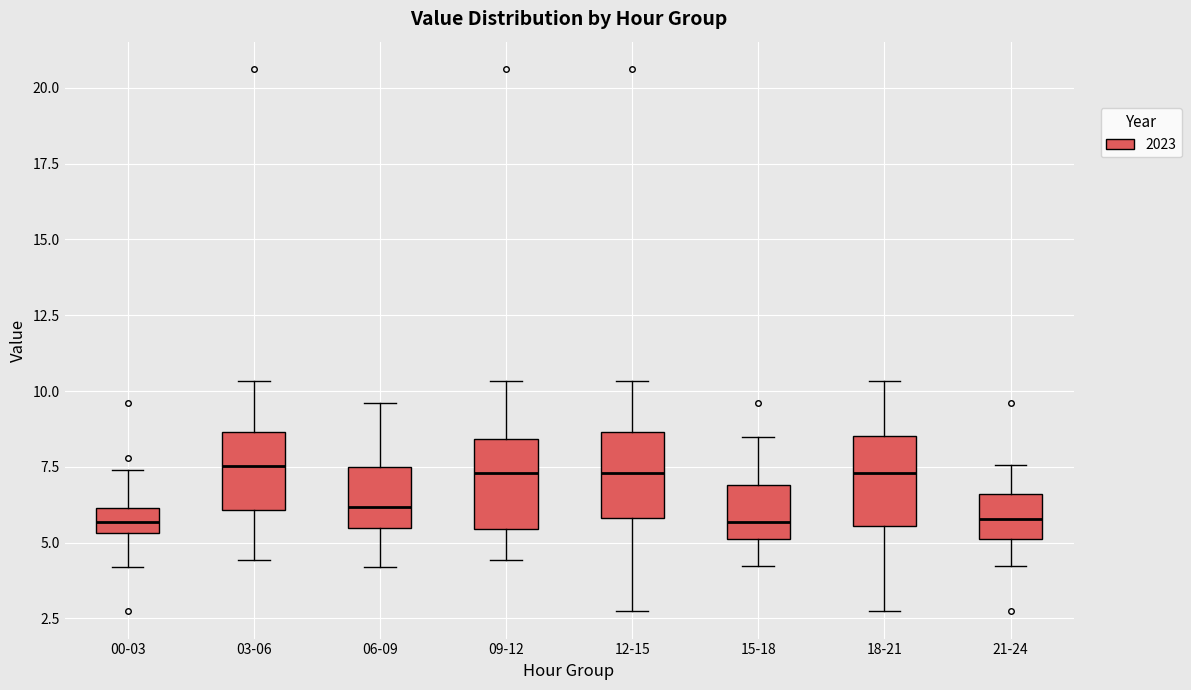

Reading left to right, transcribe this box plot: for each box, give where its median line is, the range the box spans, and where its two whiskers end, as read against the y-axis. The values are not printed on the chart, so give them approximately, as read against the axis.

00-03: median 5.5 (inside the box), box 5.5 to 6.0, whiskers 4.0 to 7.5
03-06: median 7.5, box 6.0 to 8.5, whiskers 4.5 to 10.5
06-09: median 6.0, box 5.5 to 7.5, whiskers 4.0 to 9.5
09-12: median 7.5, box 5.5 to 8.5, whiskers 4.5 to 10.5
12-15: median 7.5, box 6.0 to 8.5, whiskers 2.5 to 10.5
15-18: median 5.5, box 5.0 to 7.0, whiskers 4.0 to 8.5
18-21: median 7.5, box 5.5 to 8.5, whiskers 2.5 to 10.5
21-24: median 6.0, box 5.0 to 6.5, whiskers 4.0 to 7.5